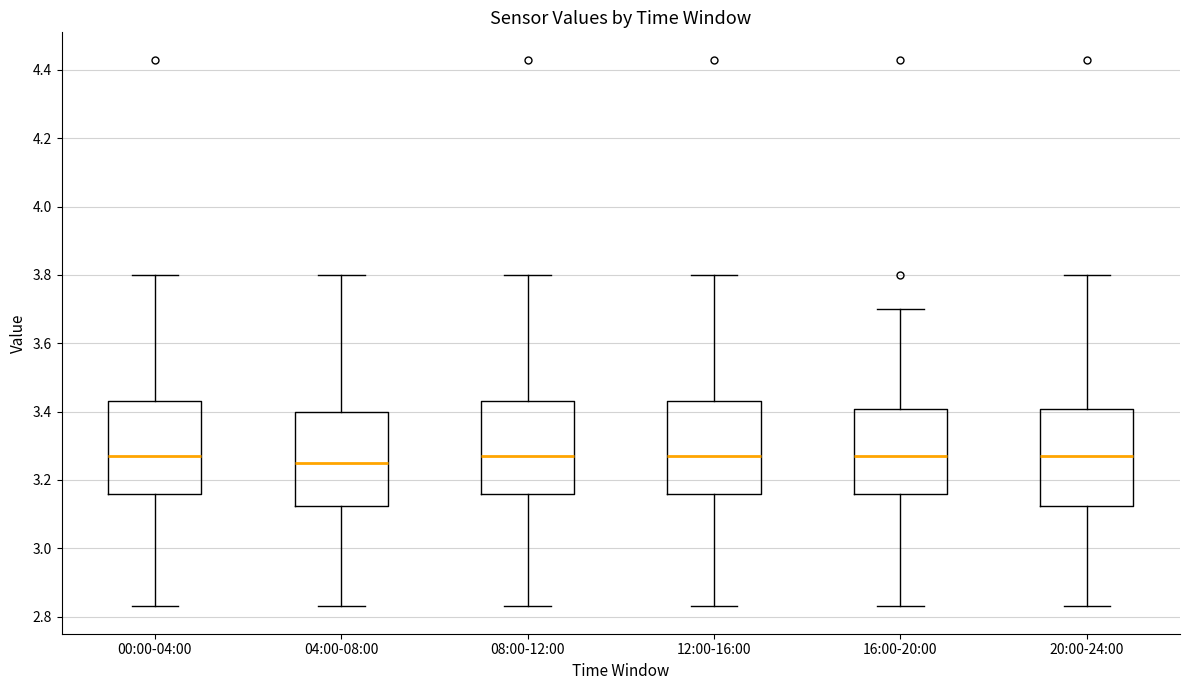

Reading left to right, read every box against the y-axis: the position of its median line, the range the box covers, and the ends of its whiskers. The values are not printed on the chart, so give them approximately, as read against the axis.

00:00-04:00: median 3.28, box 3.16 to 3.44, whiskers 2.84 to 3.80
04:00-08:00: median 3.26, box 3.12 to 3.40, whiskers 2.84 to 3.80
08:00-12:00: median 3.28, box 3.16 to 3.44, whiskers 2.84 to 3.80
12:00-16:00: median 3.28, box 3.16 to 3.44, whiskers 2.84 to 3.80
16:00-20:00: median 3.28, box 3.16 to 3.40, whiskers 2.84 to 3.70
20:00-24:00: median 3.28, box 3.12 to 3.40, whiskers 2.84 to 3.80